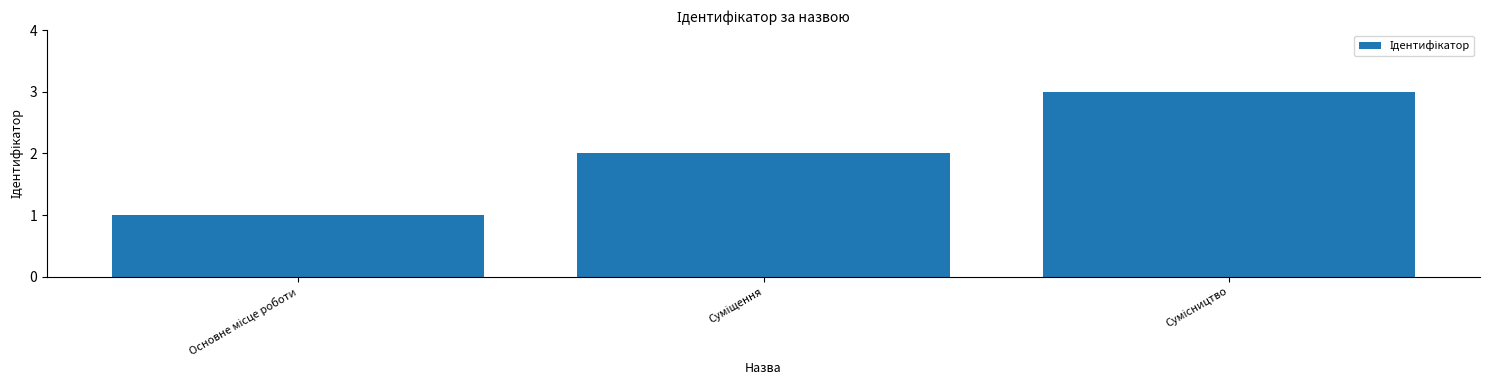

Count the number of data series in this chart.

1